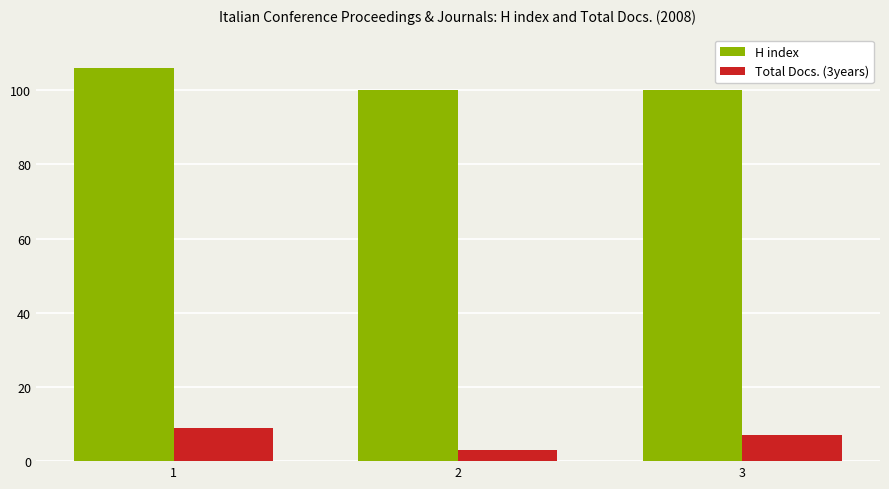

List the labels in order of Total Docs. (3years) value, largest first.

1, 3, 2